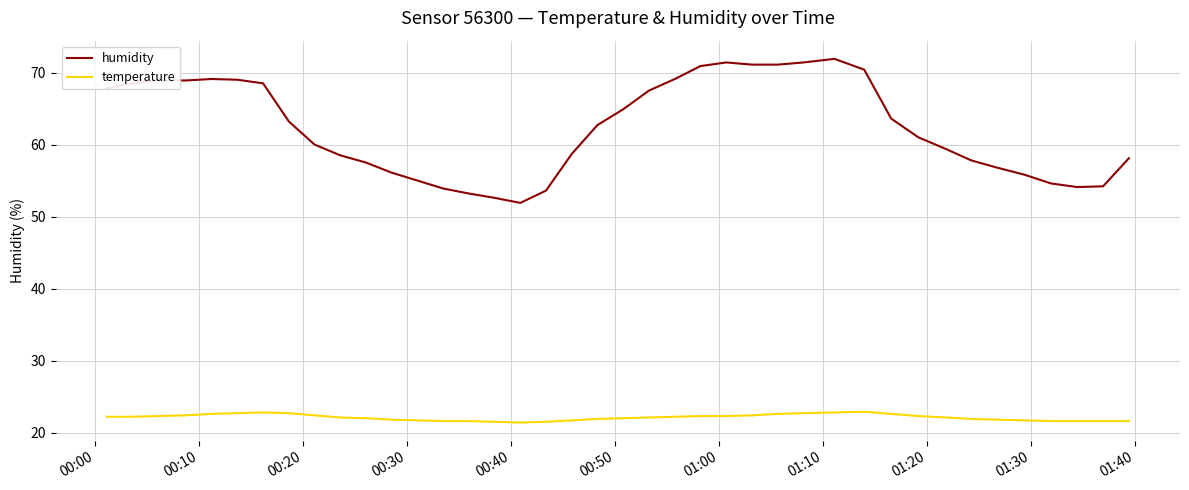

Which series has the largest total across all categories?

humidity